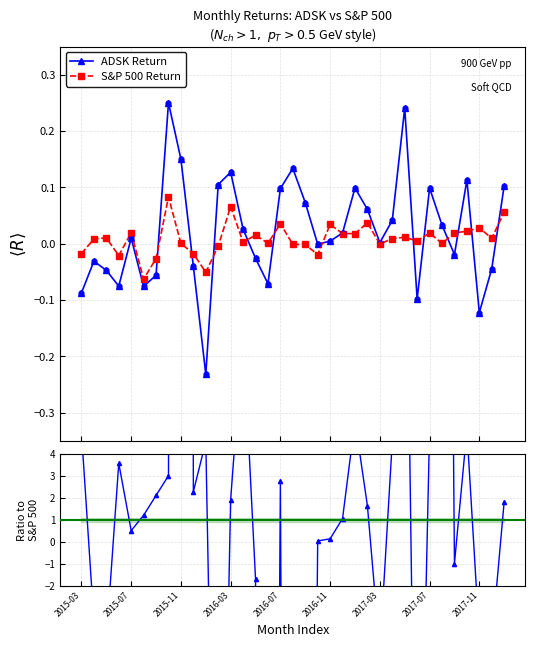

Which series reaches the minimum Y coordinate?

ADSK Return